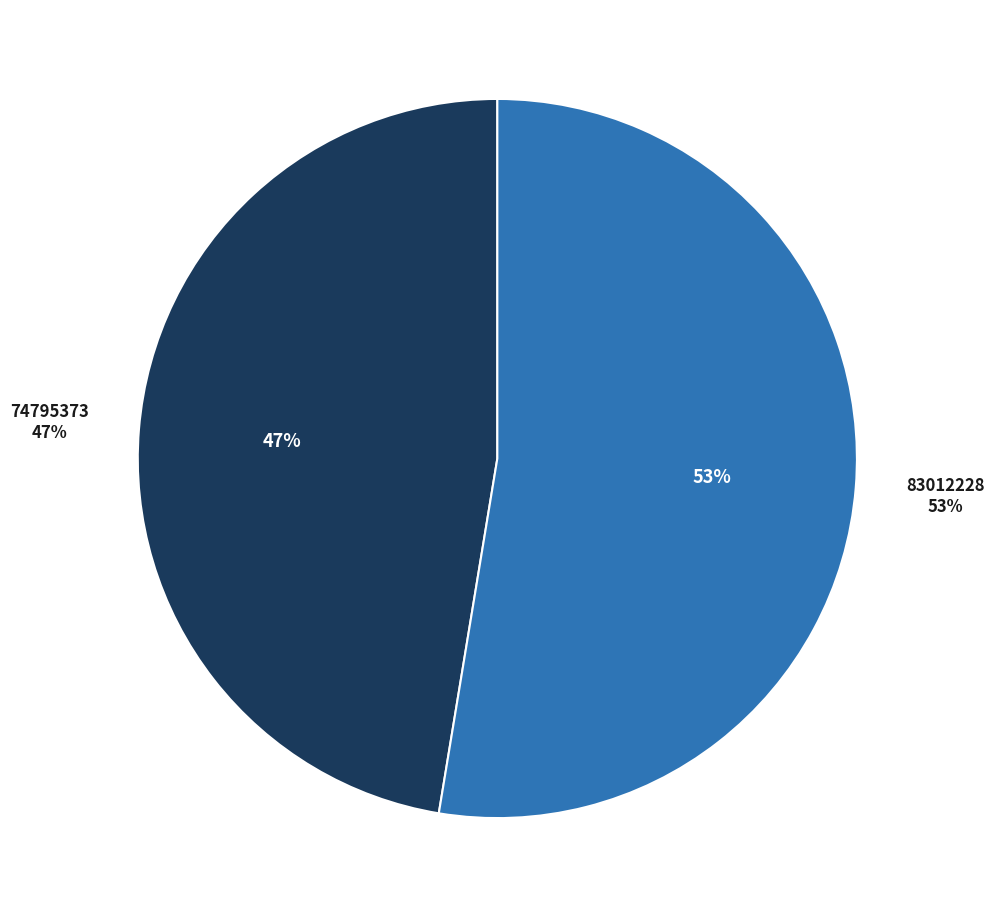

Which category accounts for the majority?

83012228